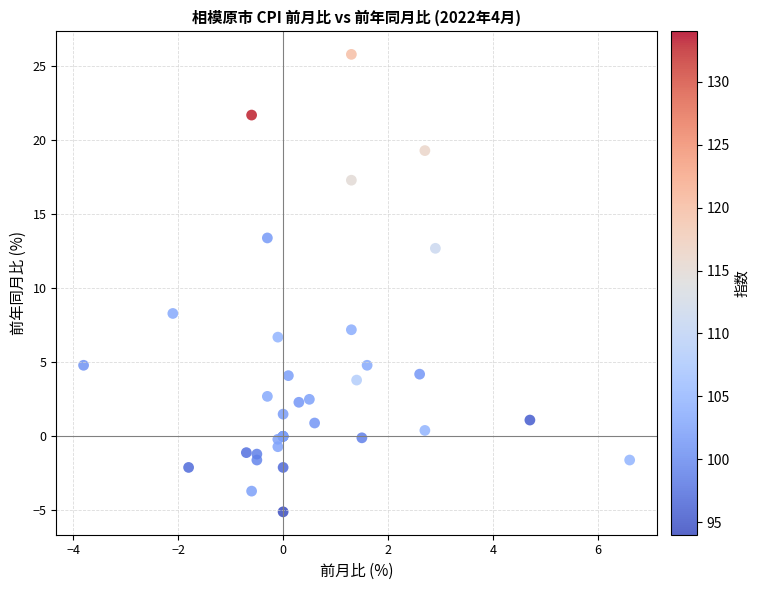

What Y value in the scatter plot is closest to 10?

8.3